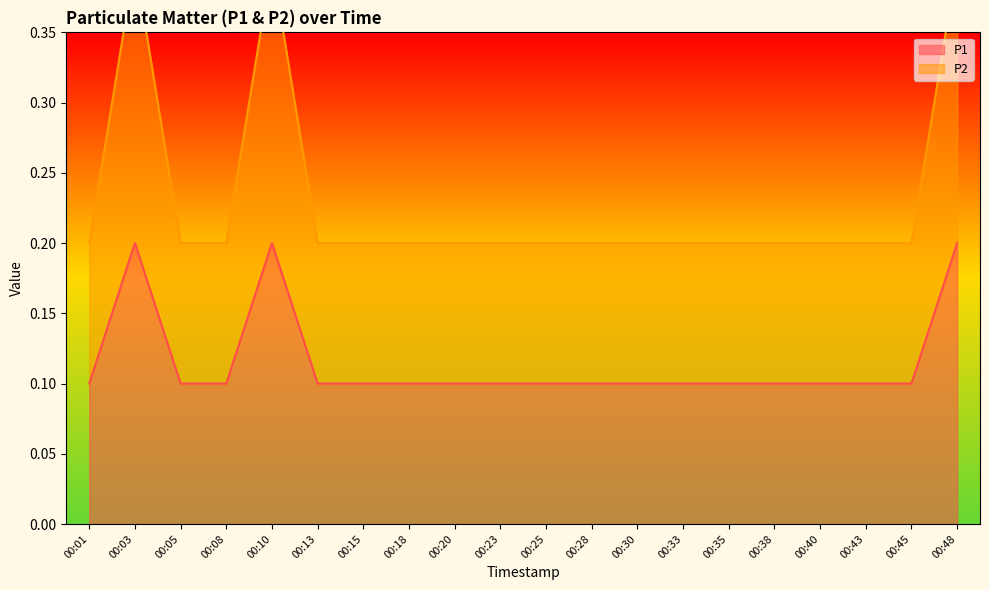

Rank the categories by P1 value from highest to lowest.

00:03, 00:10, 00:48, 00:01, 00:05, 00:08, 00:13, 00:15, 00:18, 00:20, 00:23, 00:25, 00:28, 00:30, 00:33, 00:35, 00:38, 00:40, 00:43, 00:45